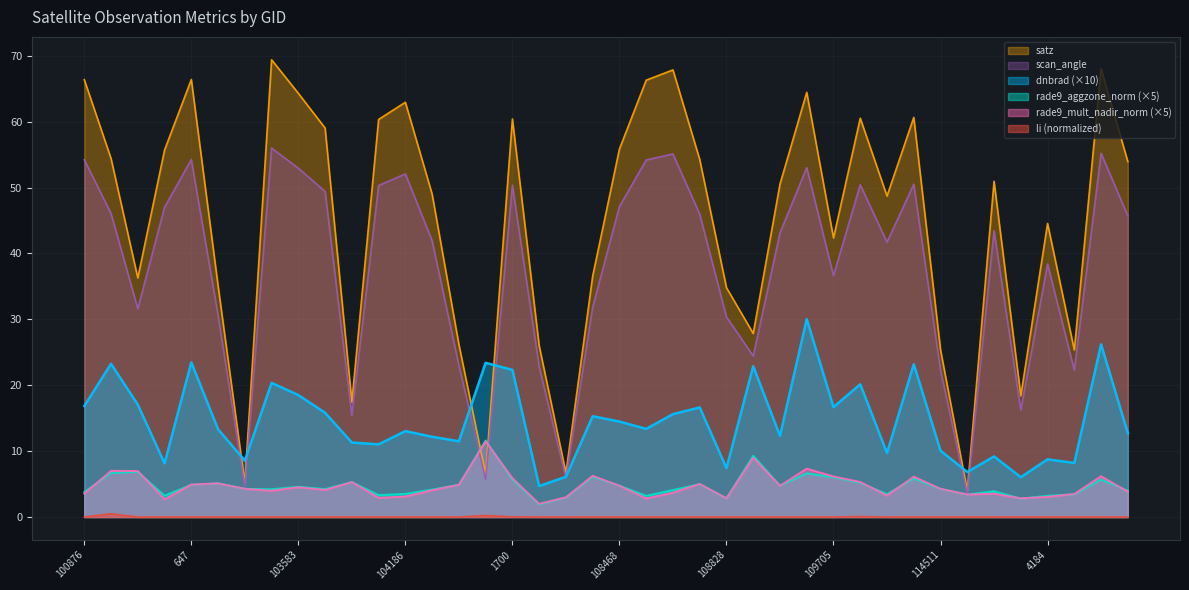

True or false: dnbrad and li intersect in this chart.

False